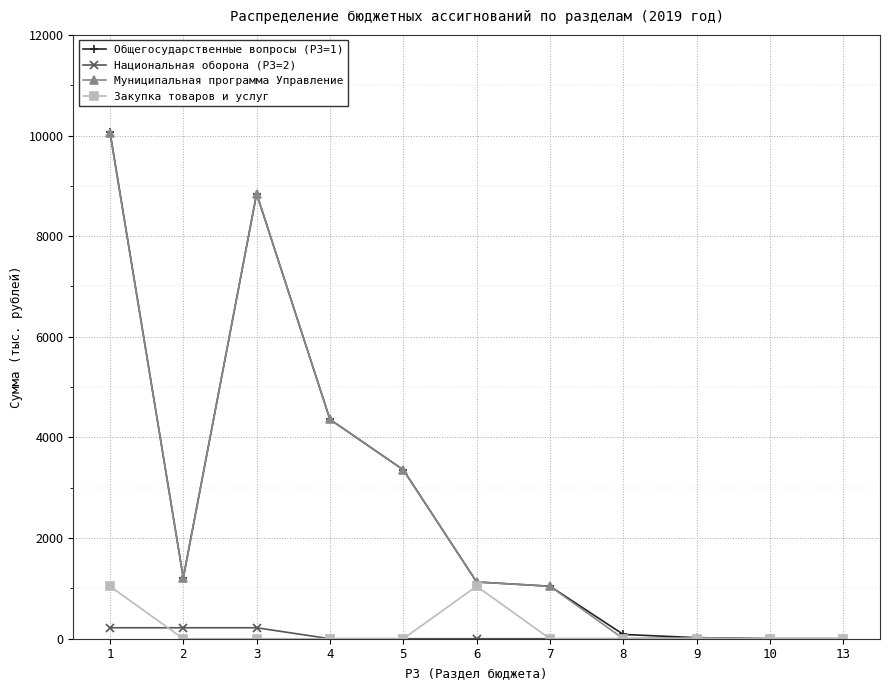

At how many categories does at least one series exceed 9164?

1